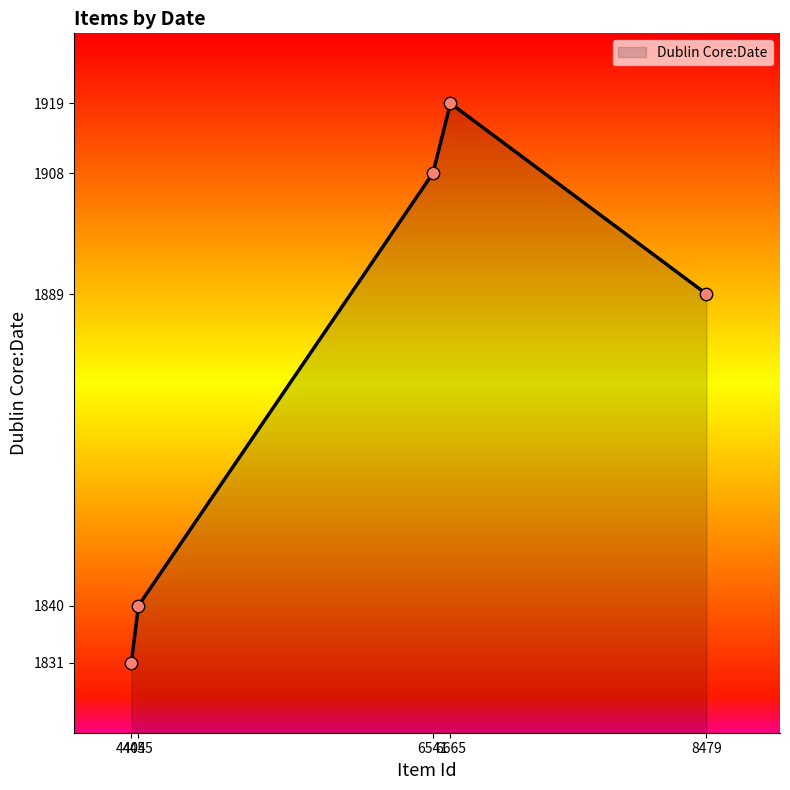

Between 4404 and 6541, which is larger?

6541